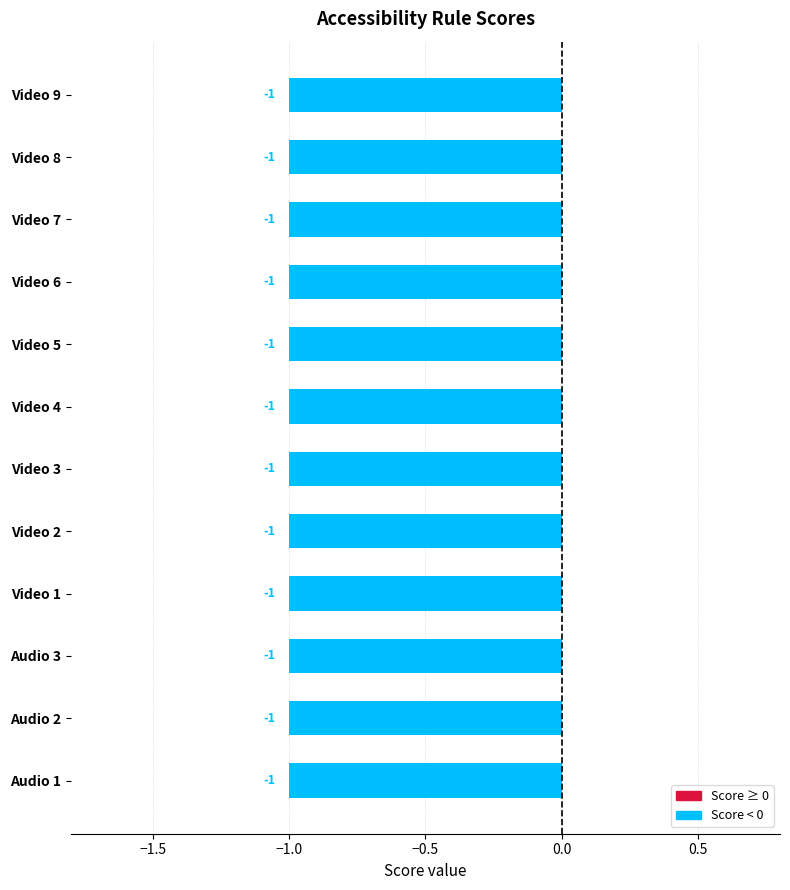

Is the value of Element Violations at Video 9 greater than the value of Element Warnings at Video 6?

No